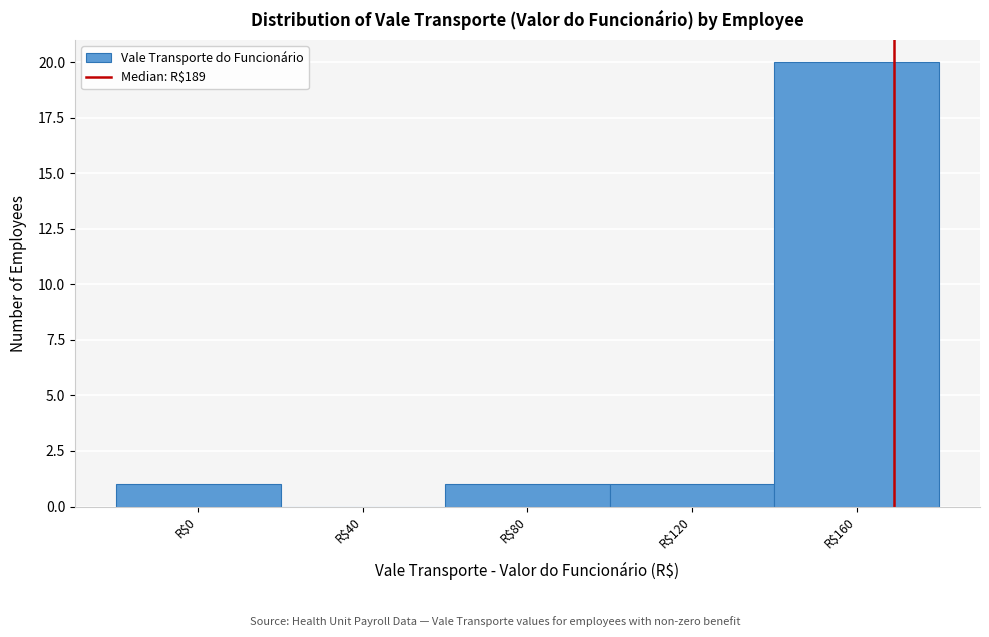

What is the sum of all values?

23